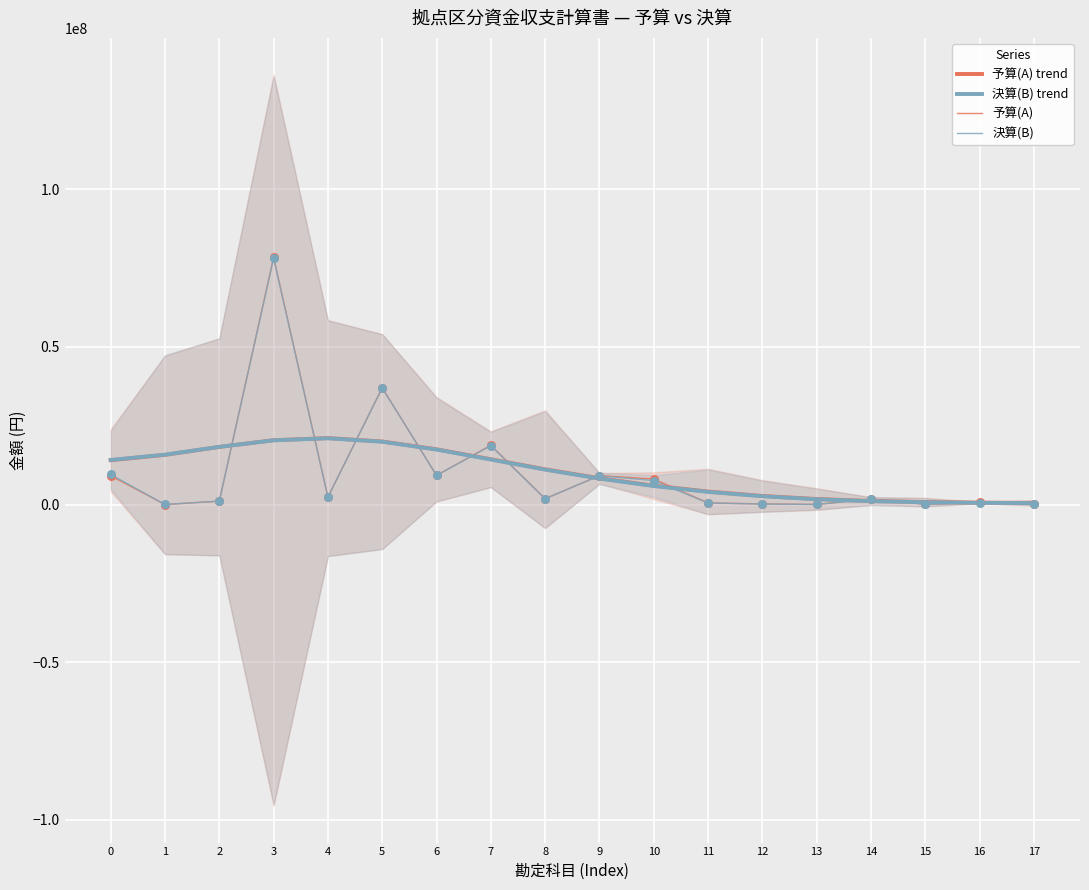

What is the total value across all series at 14?

5630335.4